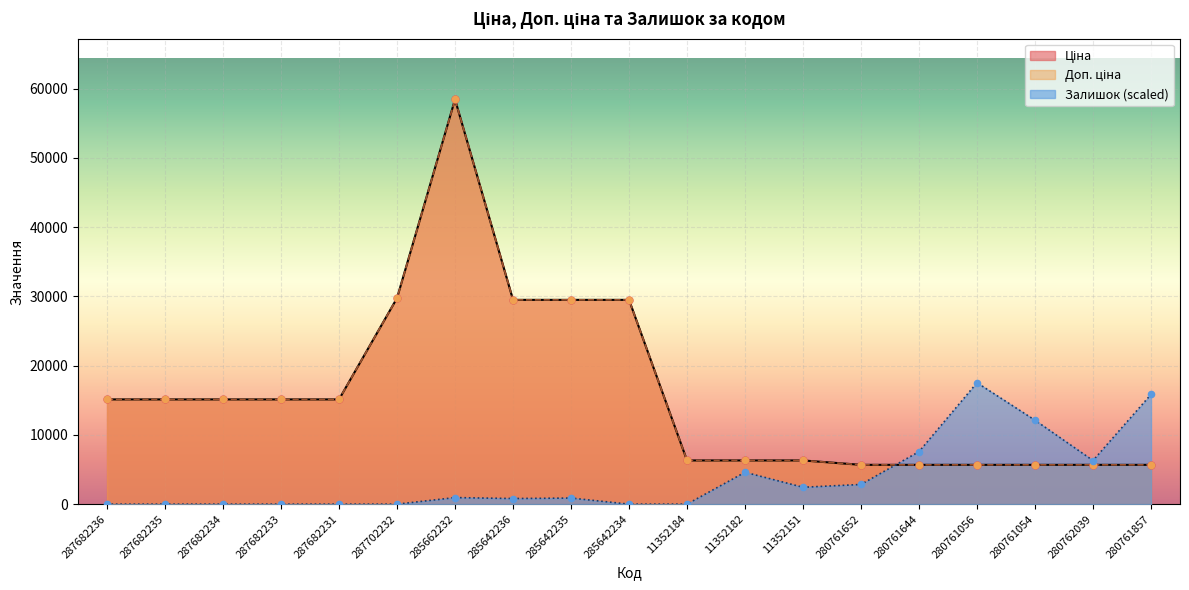

At how many categories does at least one series exceed 48683?

1